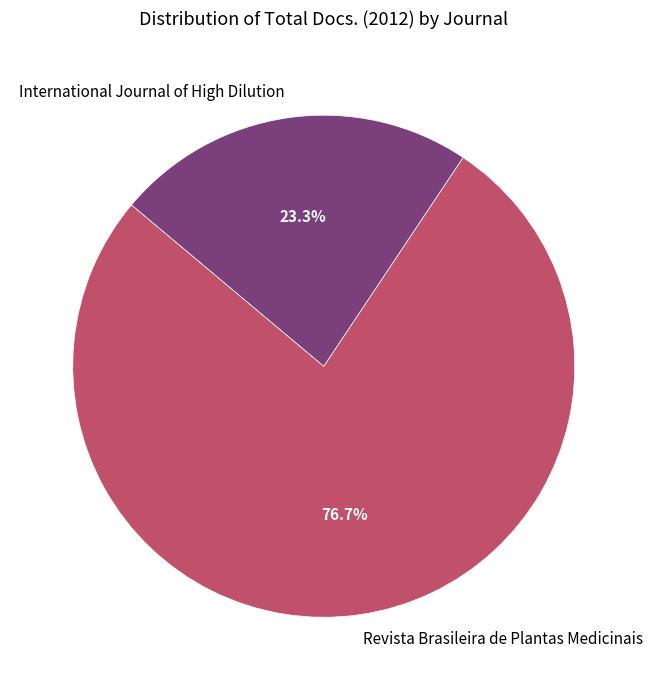

Which category has the biggest portion of the pie?

Revista Brasileira de Plantas Medicinais